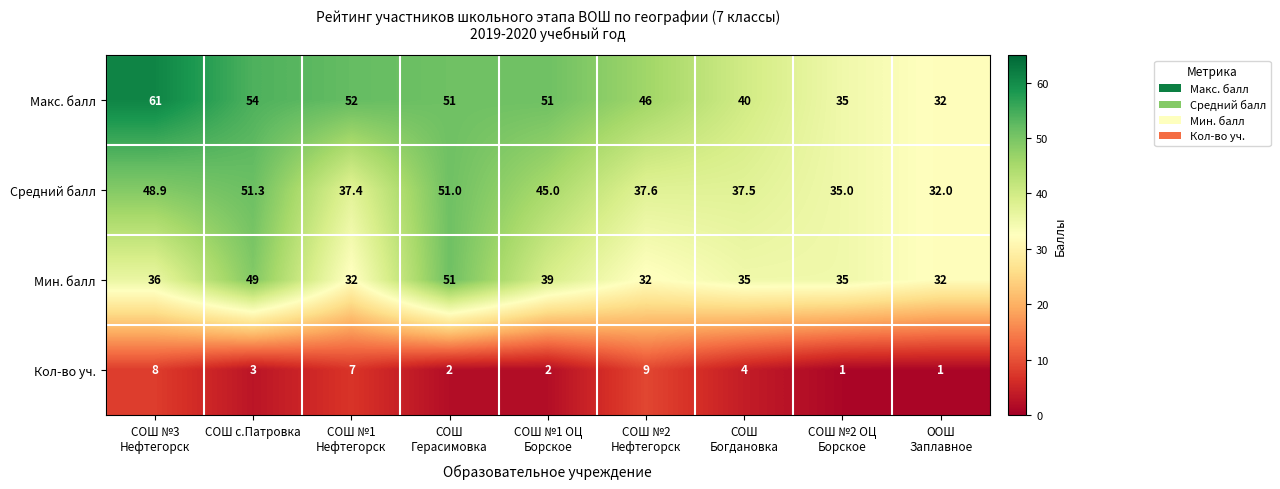

What is the maximum value for Мин. балл?

51.0